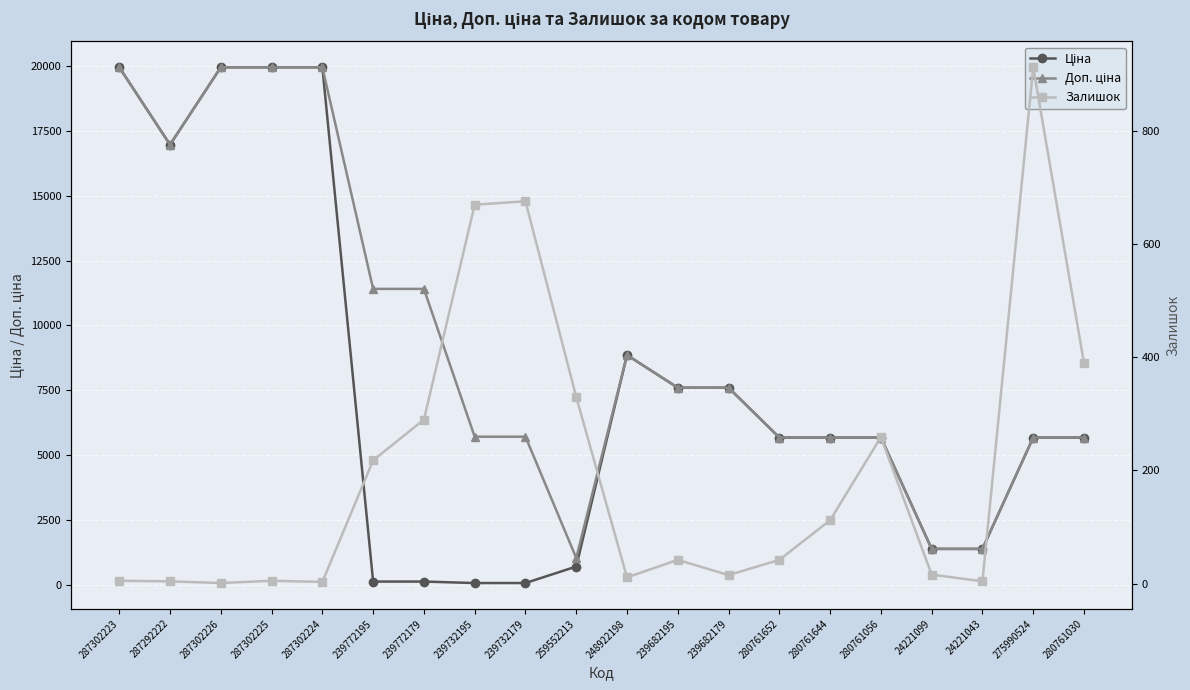

At which category does Доп. ціна reach its first local peak?

248922198